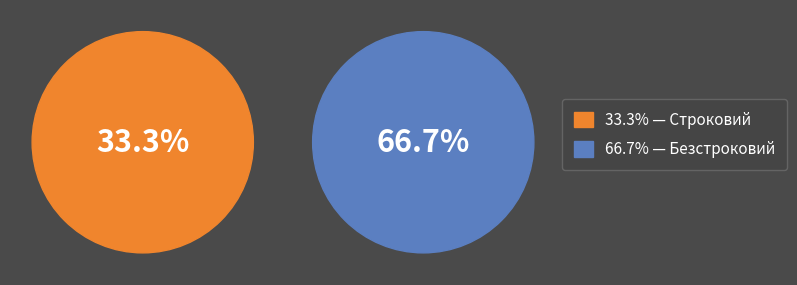

True or false: Безстроковий accounts for 77% of the total.

False